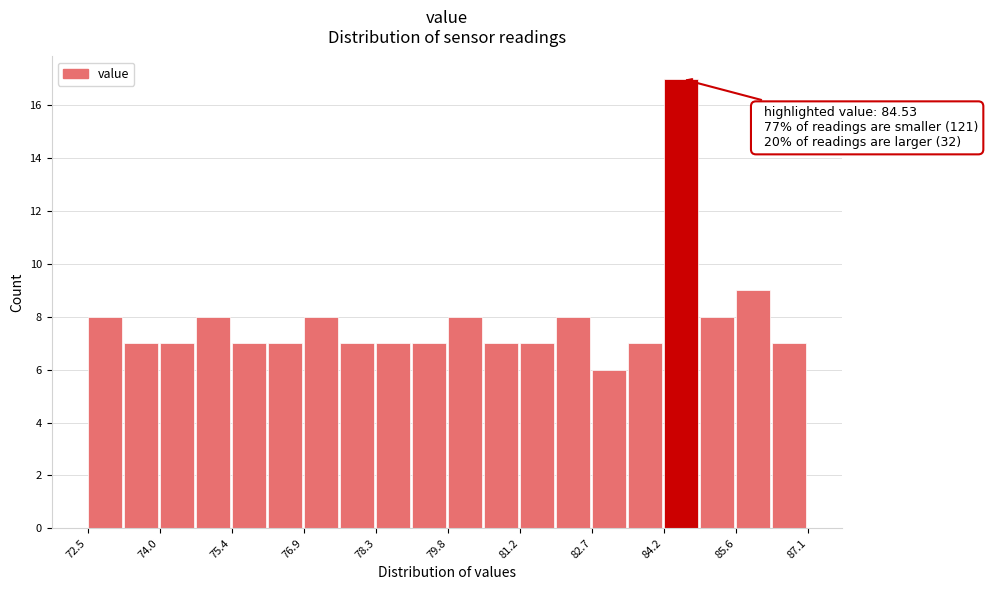

Read against the x-axis, roughly where is the centre of the tallest bar?

84.6